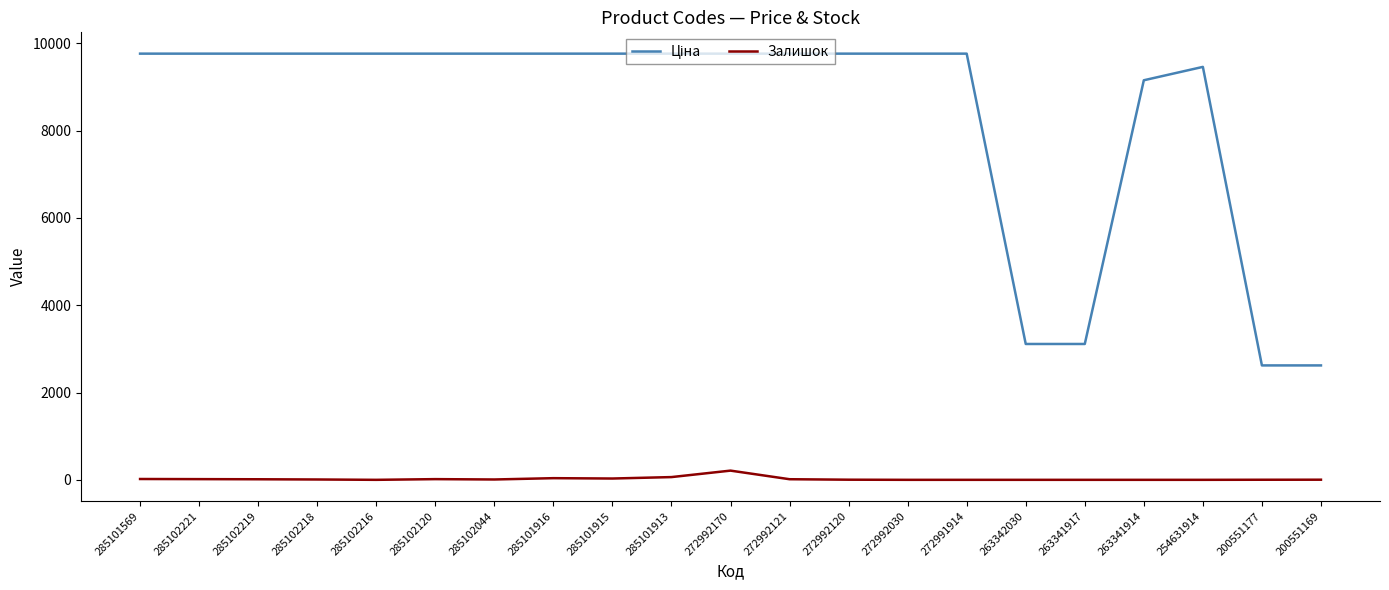

True or false: Залишок has a value of 0.0 at 263341914.

True